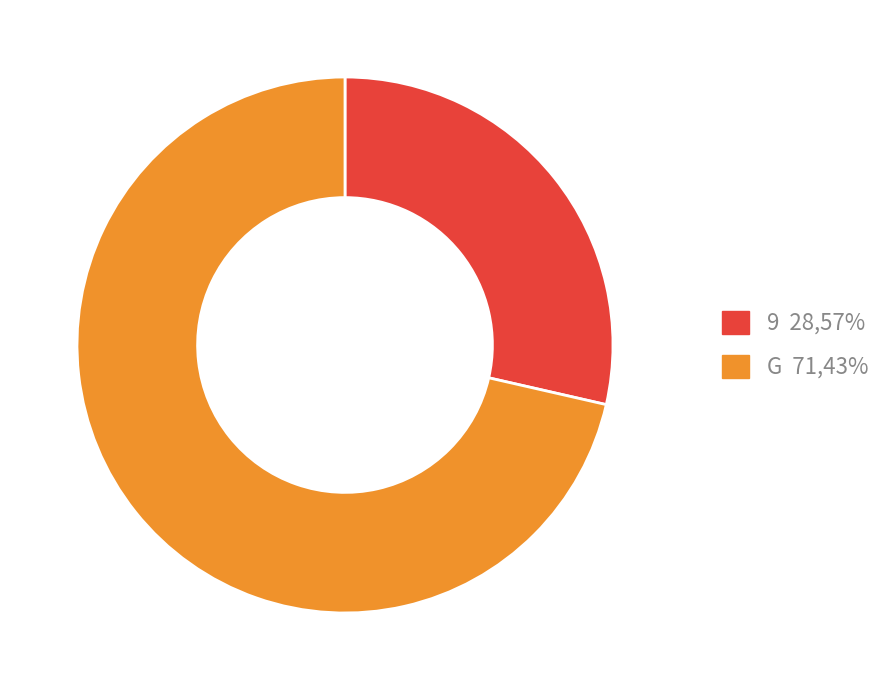

What is the majority slice?

G